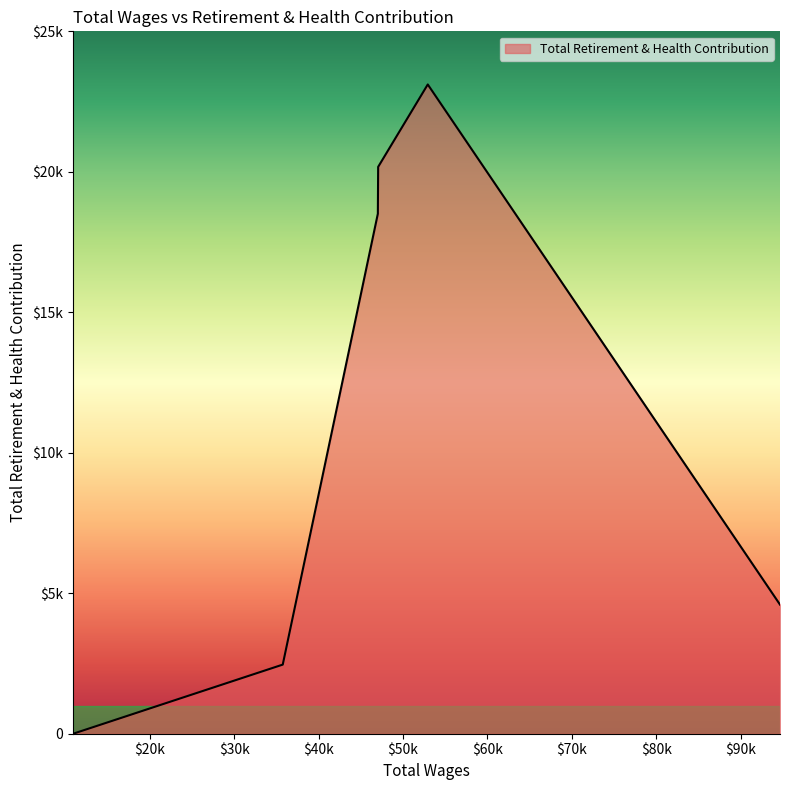

Does the chart display data point markers on the line(s)?

No